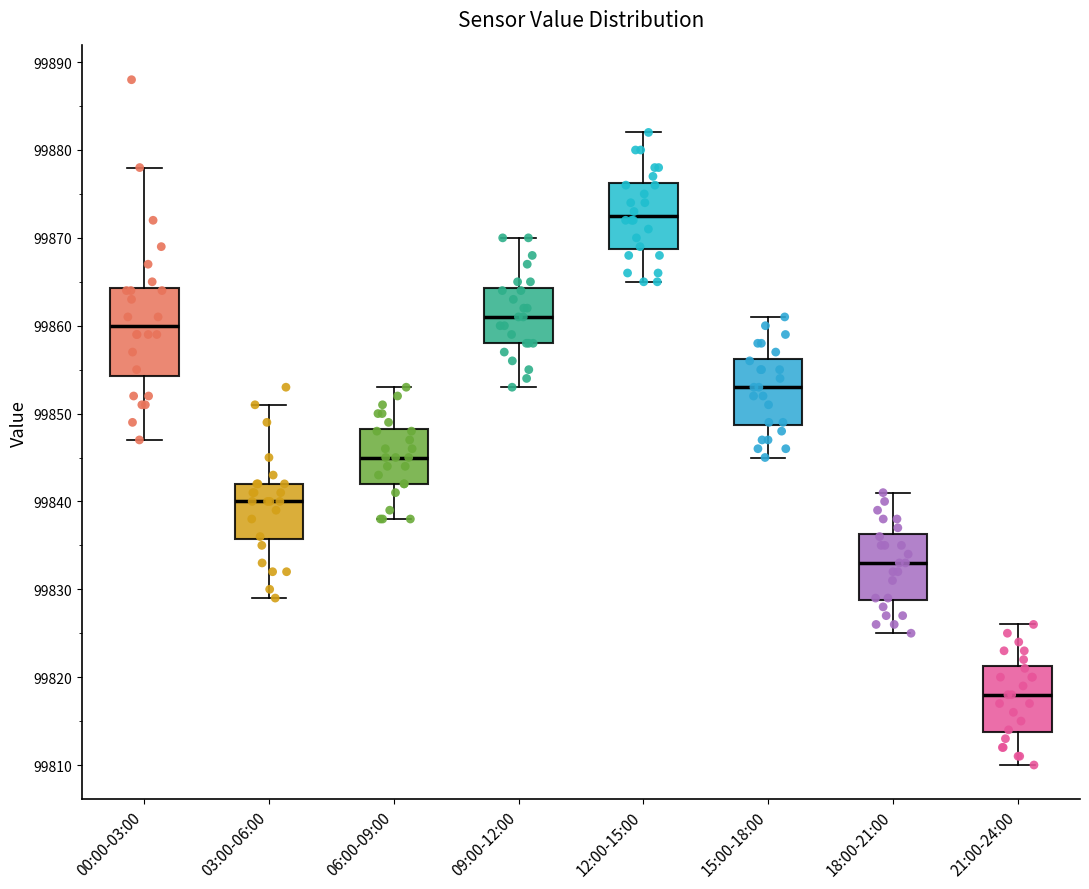

Reading left to right, read every box against the y-axis: the position of its median line, the range the box covers, and the ends of its whiskers. The values are not printed on the chart, so give them approximately, as read against the axis.

00:00-03:00: median 99860, box 99854 to 99864, whiskers 99847 to 99878
03:00-06:00: median 99840, box 99836 to 99842, whiskers 99829 to 99851
06:00-09:00: median 99845, box 99842 to 99848, whiskers 99838 to 99853
09:00-12:00: median 99861, box 99858 to 99864, whiskers 99853 to 99870
12:00-15:00: median 99873, box 99869 to 99876, whiskers 99865 to 99882
15:00-18:00: median 99853, box 99849 to 99856, whiskers 99845 to 99861
18:00-21:00: median 99833, box 99829 to 99836, whiskers 99825 to 99841
21:00-24:00: median 99818, box 99814 to 99821, whiskers 99810 to 99826